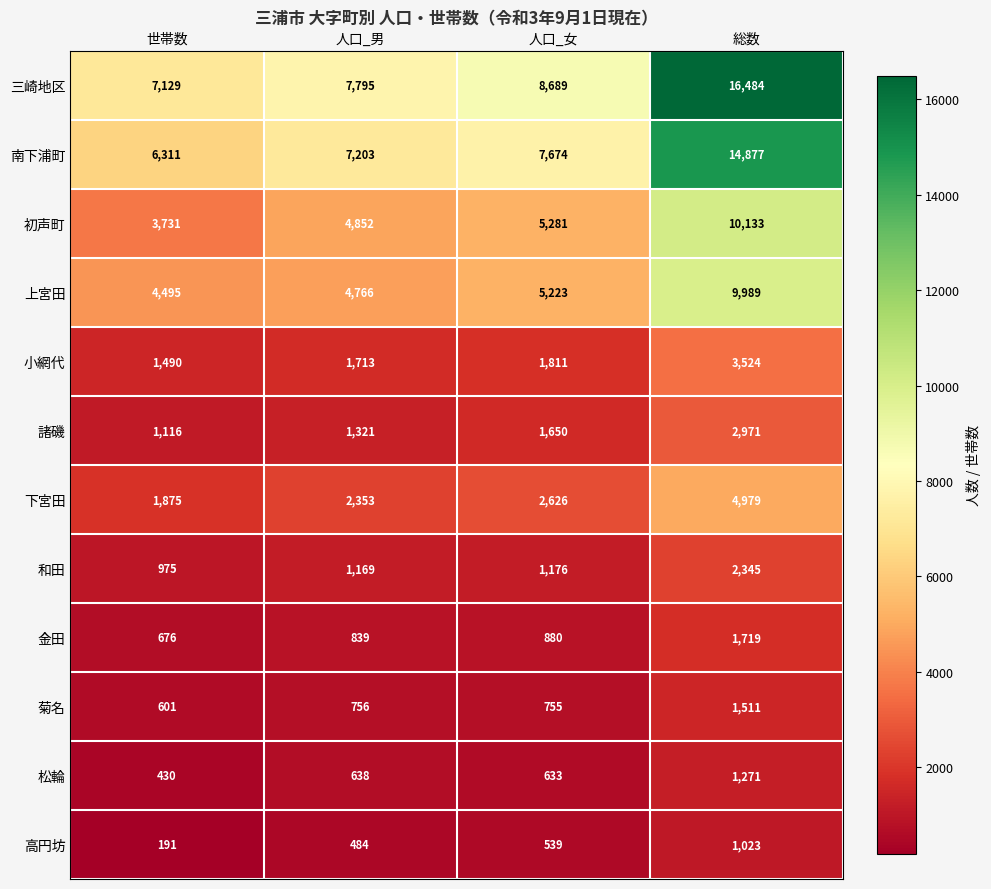

Rank the series at 世帯数 from highest to lowest value.

三崎地区, 南下浦町, 上宮田, 初声町, 下宮田, 小網代, 諸磯, 和田, 金田, 菊名, 松輪, 高円坊